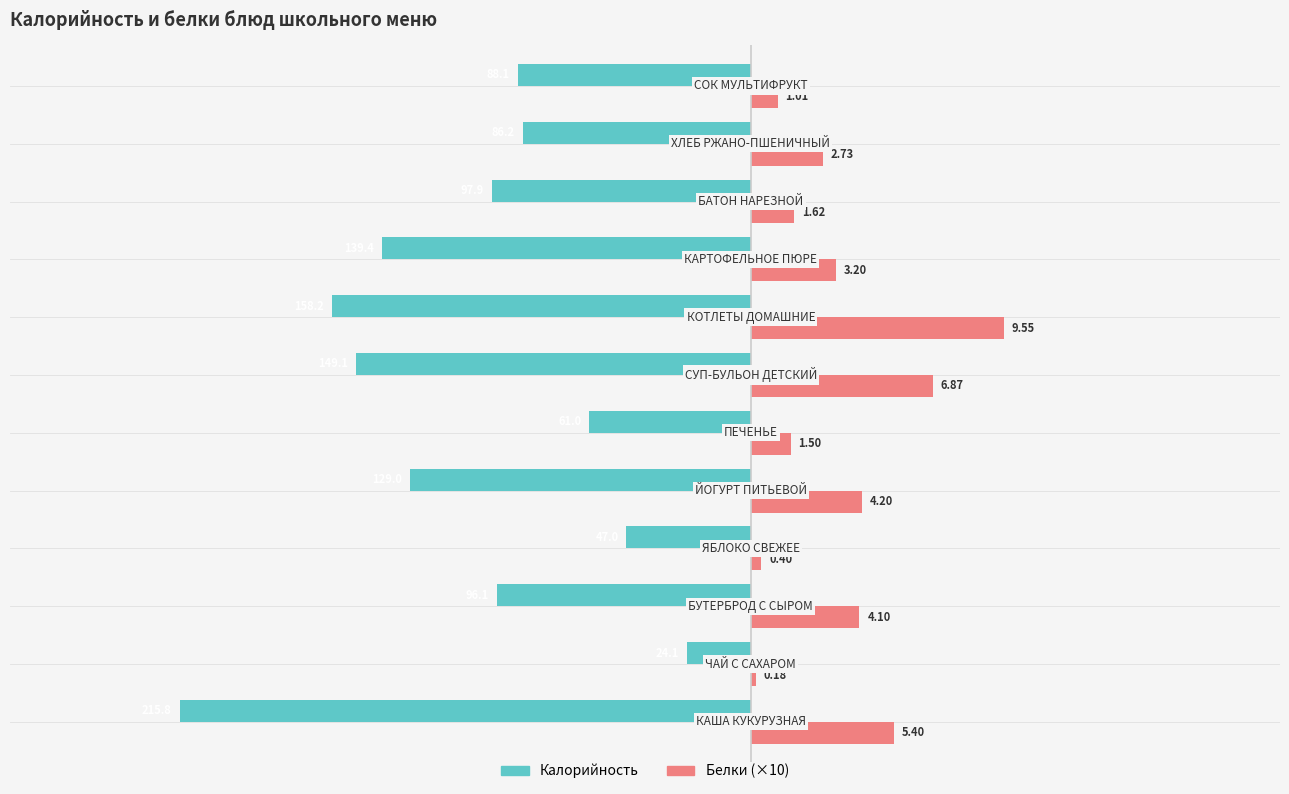

What are all the series names shown in the legend?

Калорийность, Белки (×10)